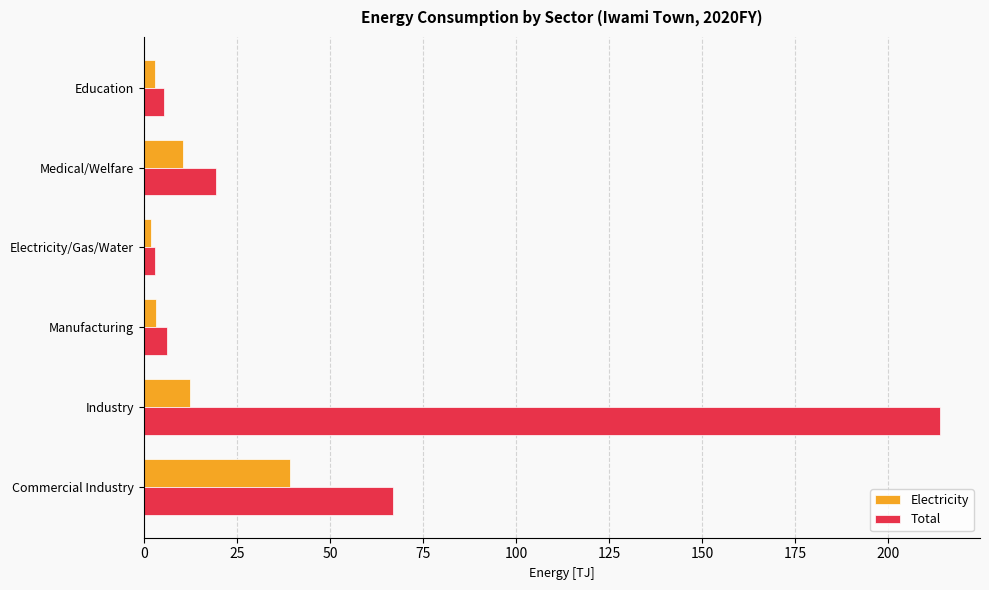

What is the difference between the second highest and minimum values in the Electricity series?

10.5